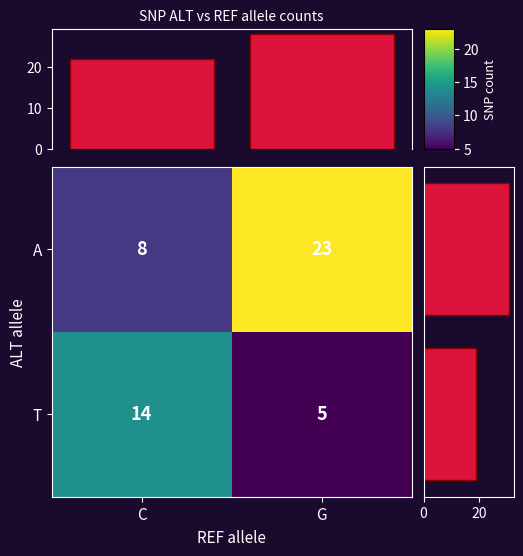

List the labels in order of T value, smallest first.

G, C